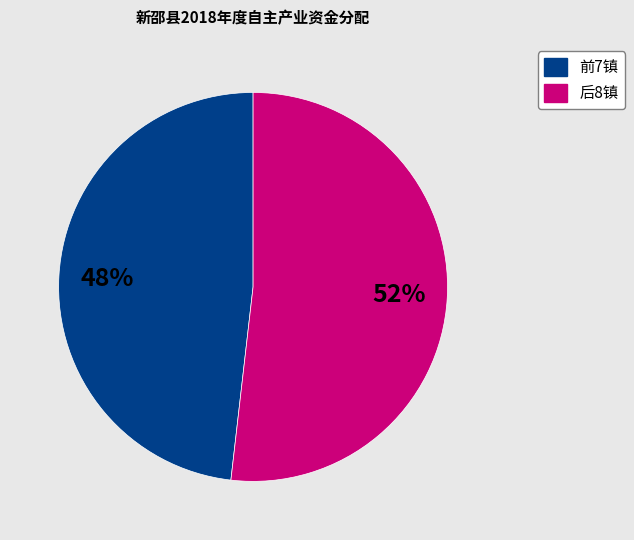

Does any single category account for the majority?

Yes